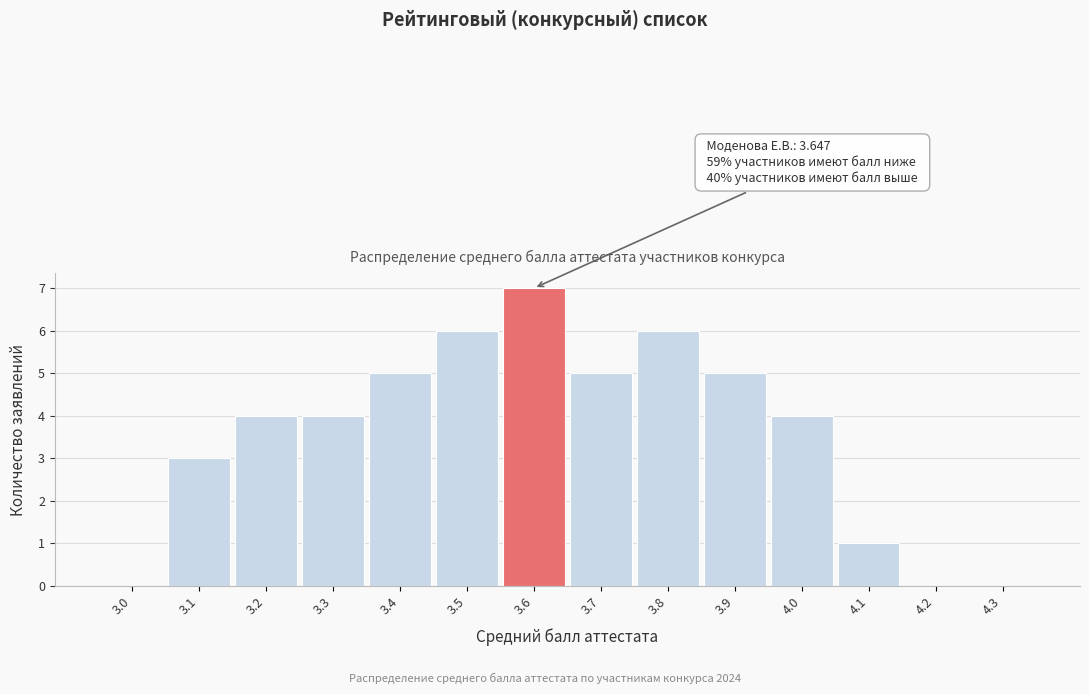

Reading left to right, what are all the values shown in this chart?

3.0=0	3.1=3	3.2=4	3.3=4	3.4=5	3.5=6	3.6=7	3.7=5	3.8=6	3.9=5	4.0=4	4.1=1	4.2=0	4.3=0